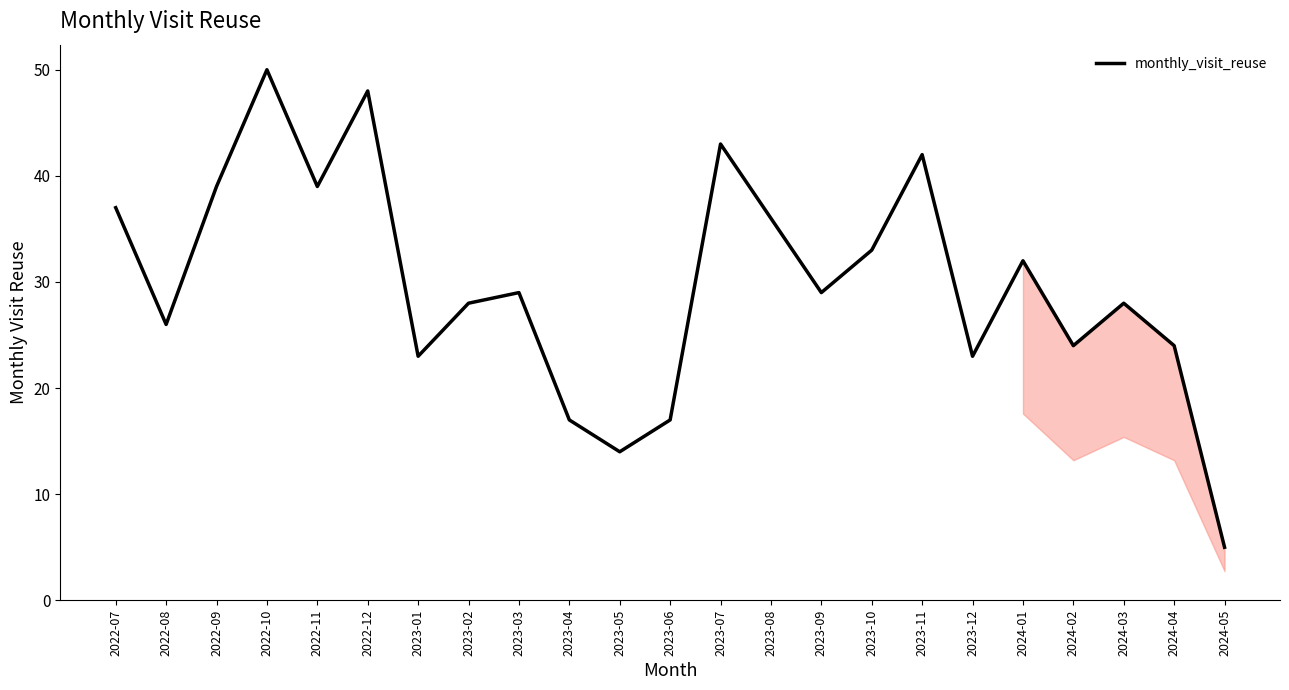

What is the greatest value displayed?

50